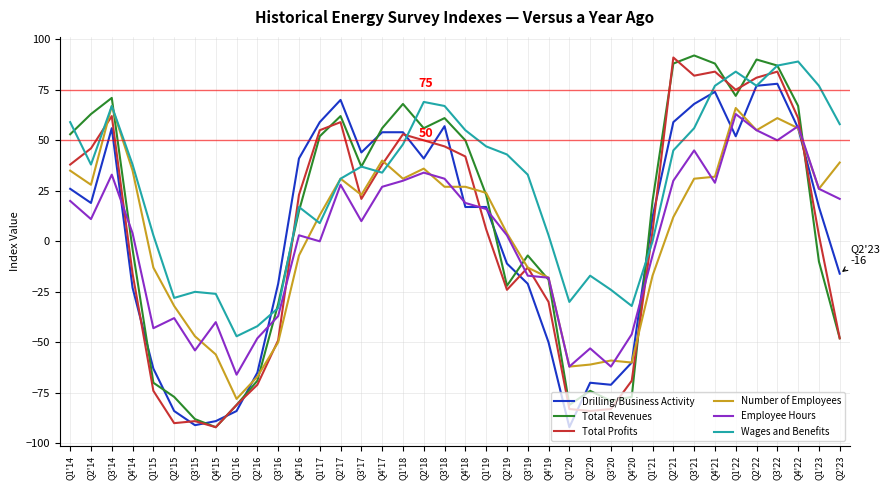

Between which two adjacent categories do Total Revenues and Employee Hours first intersect?

Q3'14 and Q4'14